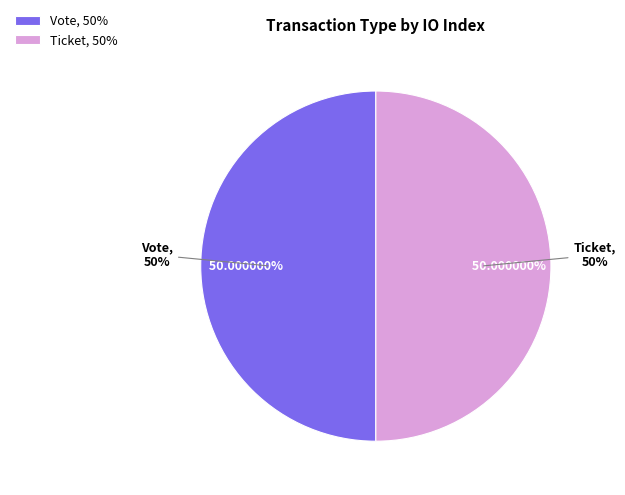

What is the majority slice?

Vote (io_index=1)